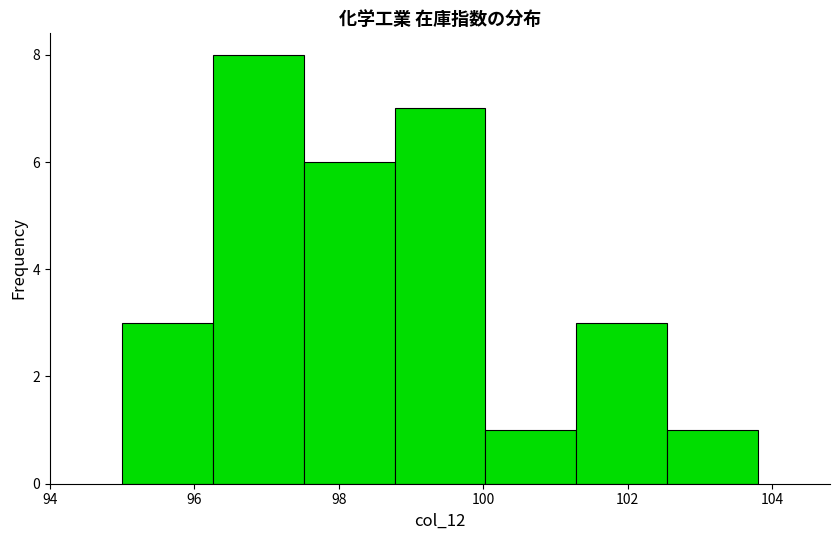

Reading left to right, list every bar in this chart as the range it spans on the x-axis followed by its height. Neither the bar edges nor the heights are printed on the chart, so give them approximately, as read against the axes.

95.0 to 96.2: 3
96.2 to 97.6: 8
97.6 to 98.8: 6
98.8 to 100.0: 7
100.0 to 101.2: 1
101.2 to 102.6: 3
102.6 to 103.8: 1